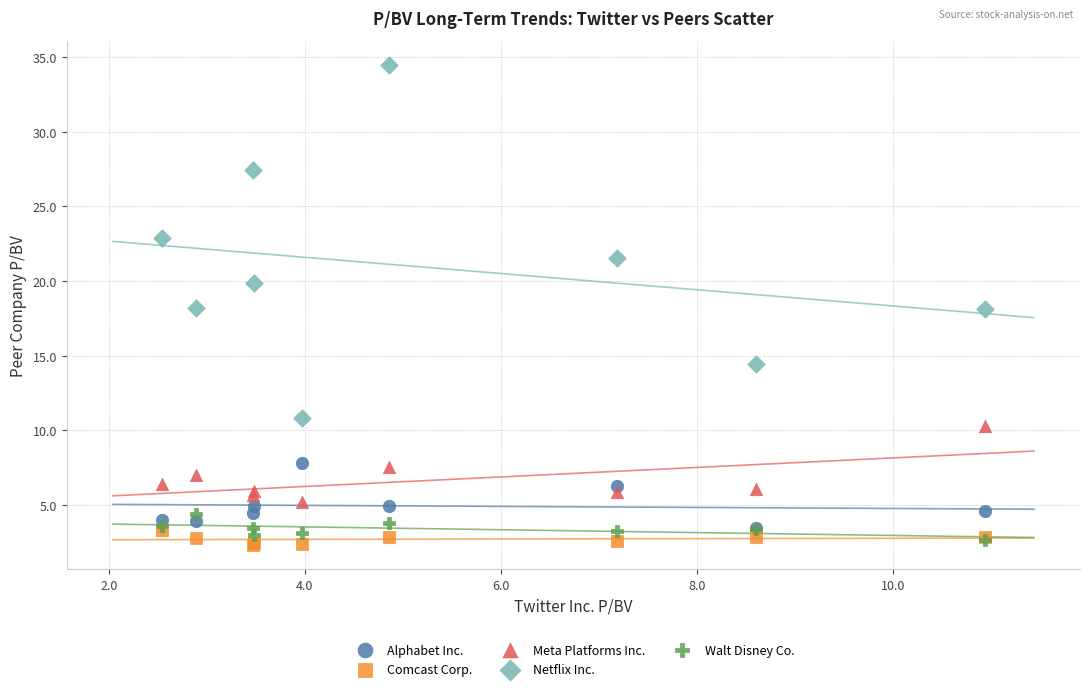

What are all the series names shown in the legend?

Alphabet Inc., Comcast Corp., Meta Platforms Inc., Netflix Inc., Walt Disney Co.